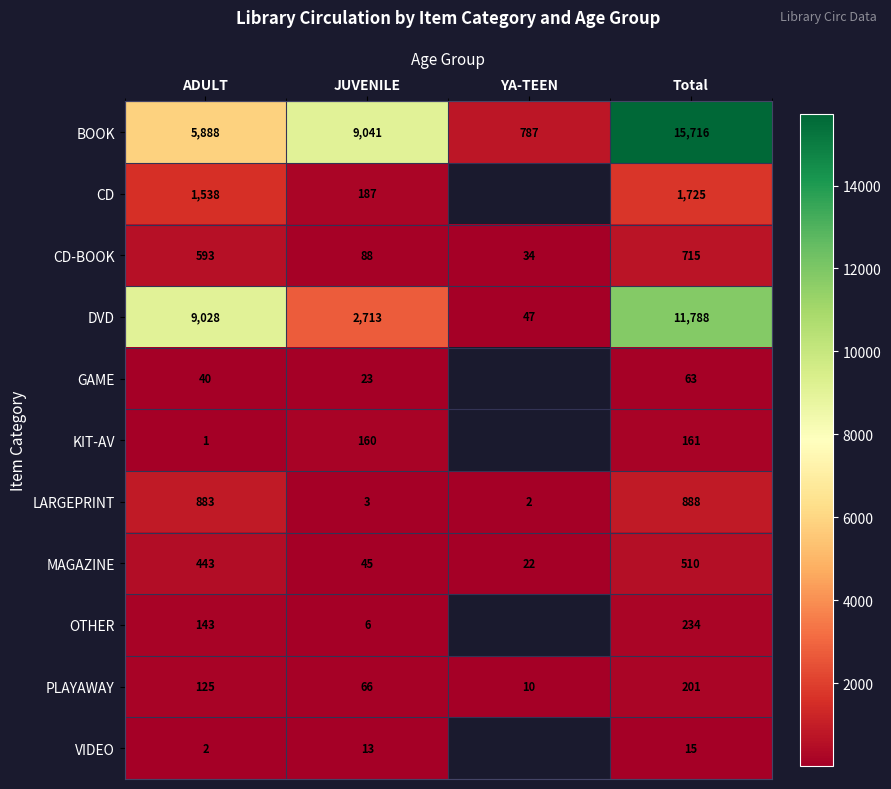

How many data points in BOOK are less than 9041?

2